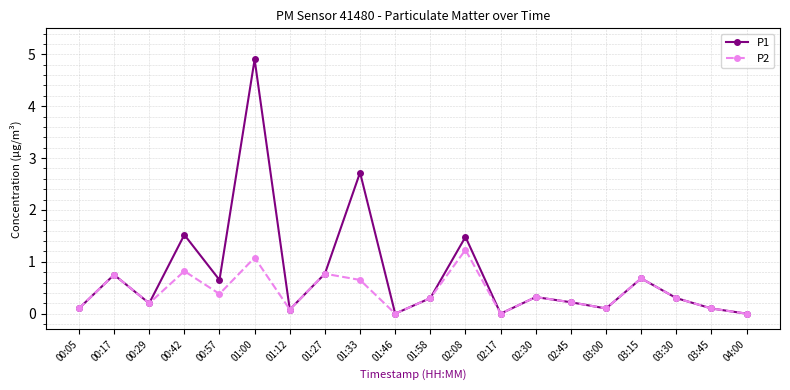

What is the maximum value for P2?

1.2